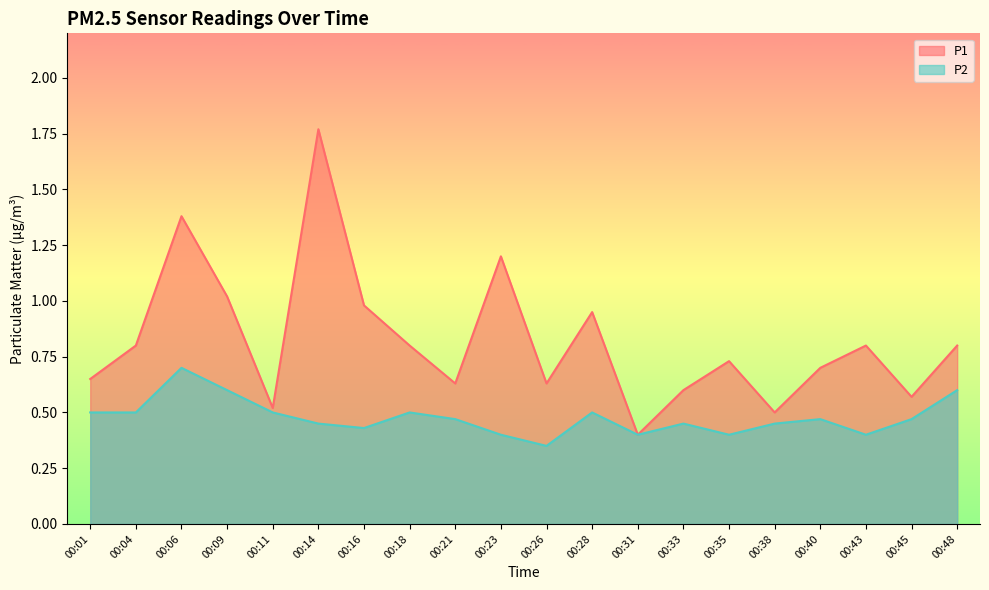

What is the value of the P2 point at the 9th from the left?

0.5